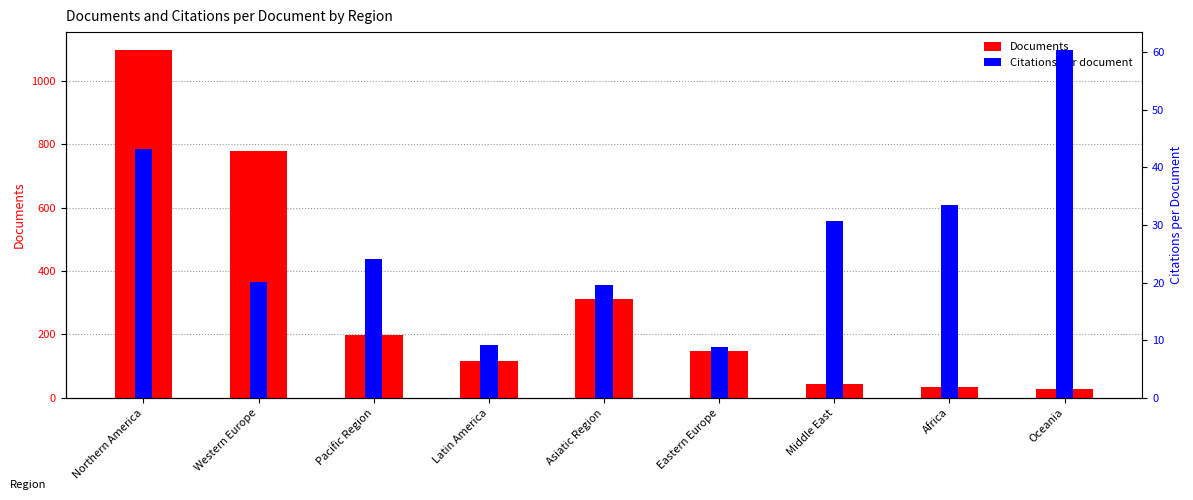

What is the sum of all Citations per document values?

249.9